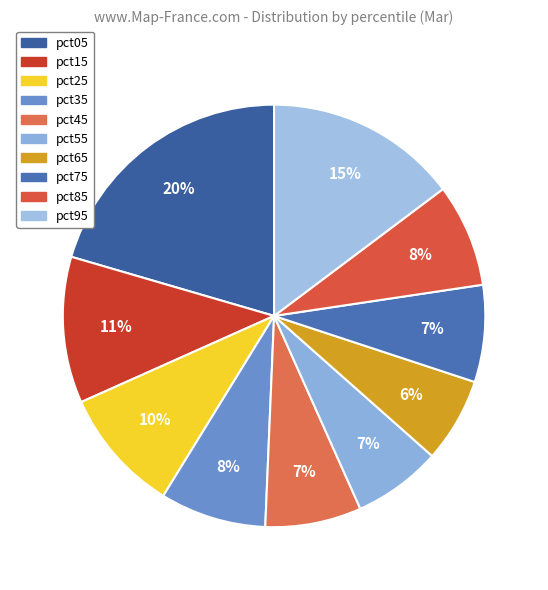

What is the largest slice in the pie chart?

pct05